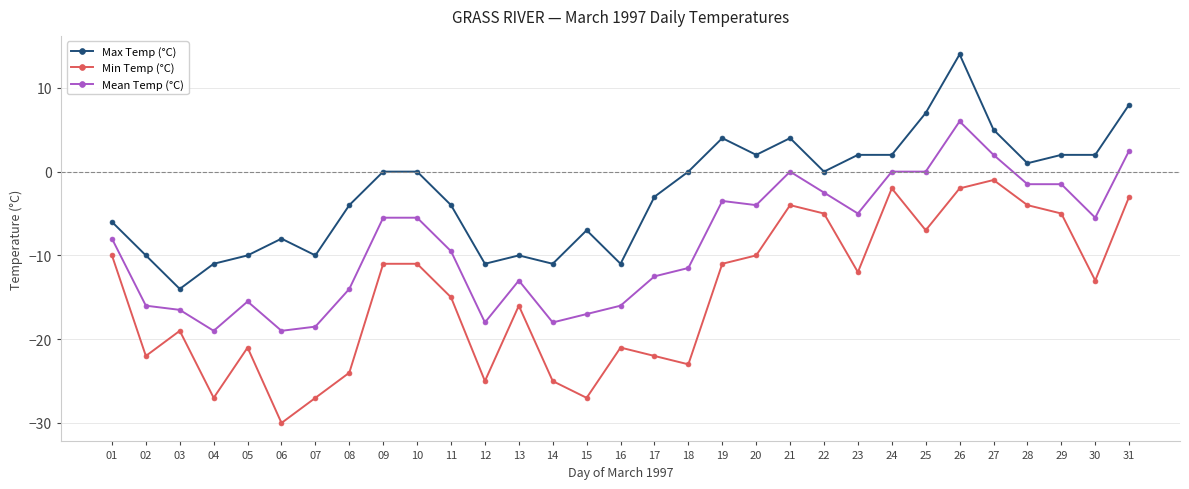

Where is the first local minimum for Max Temp (°C)?

03